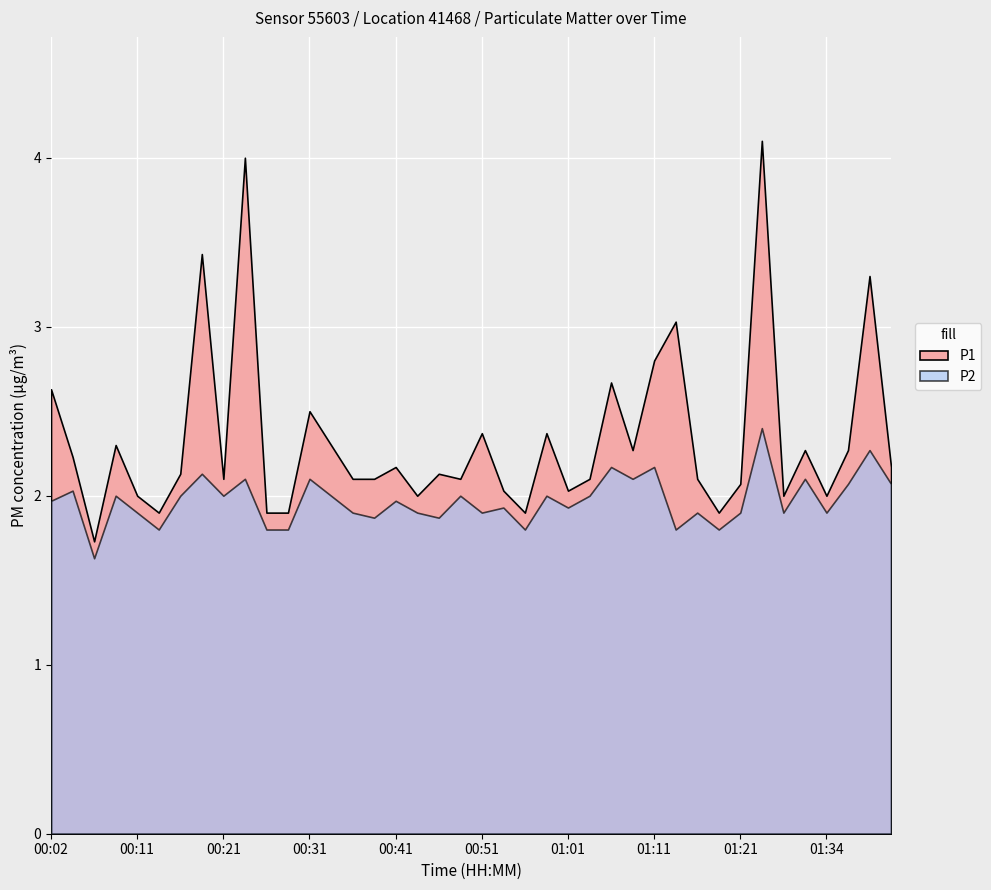

True or false: P2 and P1 intersect in this chart.

False